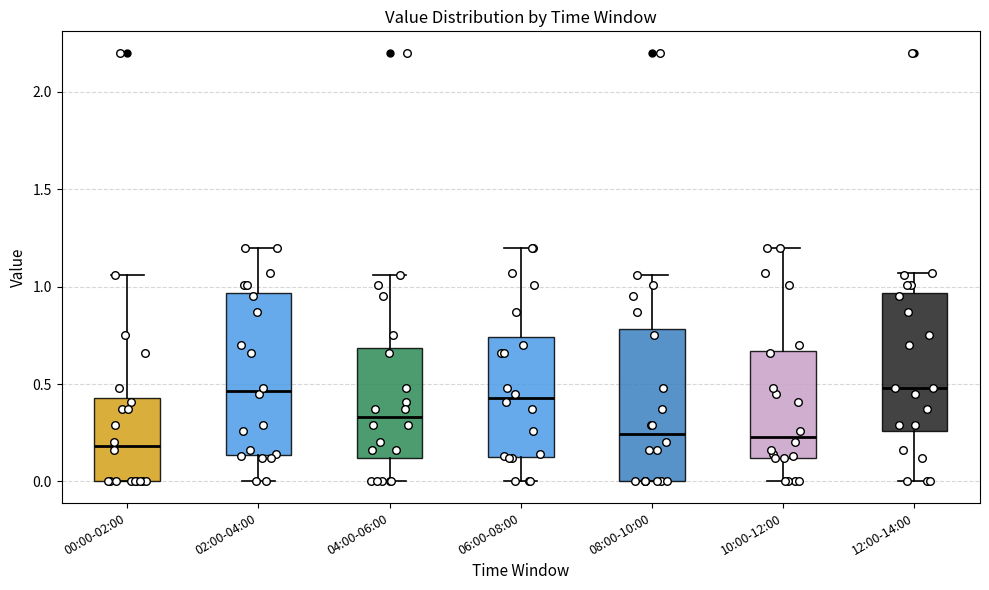

Reading left to right, read every box against the y-axis: the position of its median line, the range the box covers, and the ends of its whiskers. The values are not printed on the chart, so give them approximately, as read against the axis.

00:00-02:00: median 0.20, box 0.00 to 0.45, whiskers 0.00 to 1.05
02:00-04:00: median 0.45, box 0.15 to 0.95, whiskers 0.00 to 1.20
04:00-06:00: median 0.35, box 0.10 to 0.70, whiskers 0.00 to 1.05
06:00-08:00: median 0.45, box 0.15 to 0.75, whiskers 0.00 to 1.20
08:00-10:00: median 0.25, box 0.00 to 0.80, whiskers 0.00 to 1.05
10:00-12:00: median 0.25, box 0.10 to 0.65, whiskers 0.00 to 1.20
12:00-14:00: median 0.50, box 0.25 to 0.95, whiskers 0.00 to 1.05